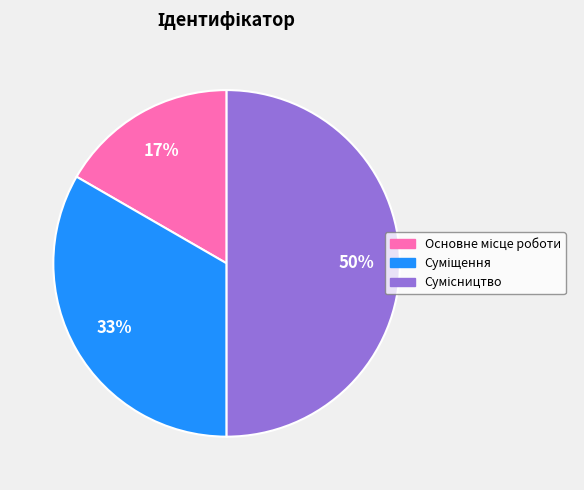

To the nearest percent, what is the average slice percentage?

33%